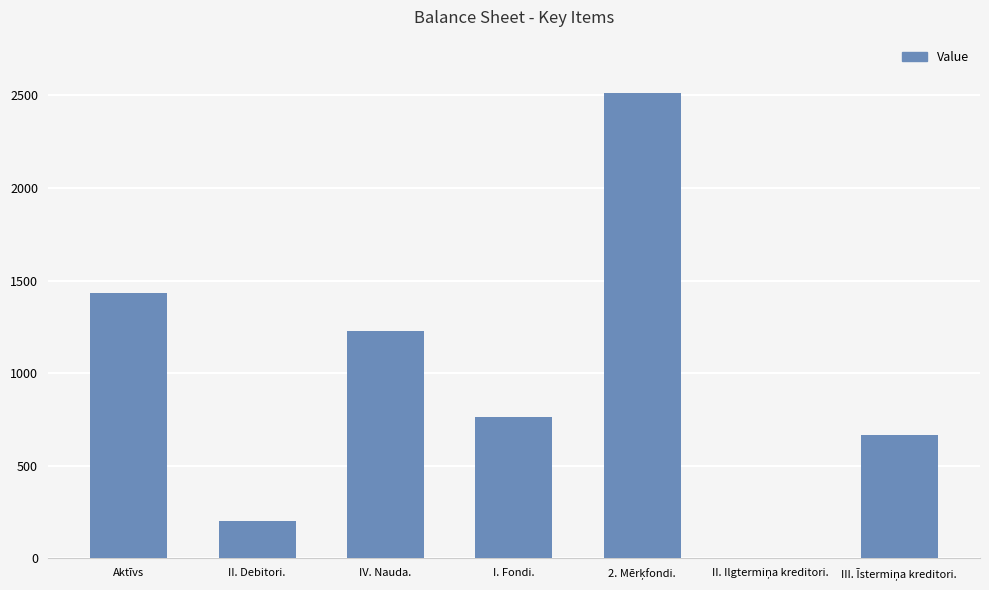

Is it true that the value at I. Fondi. is 764?

True